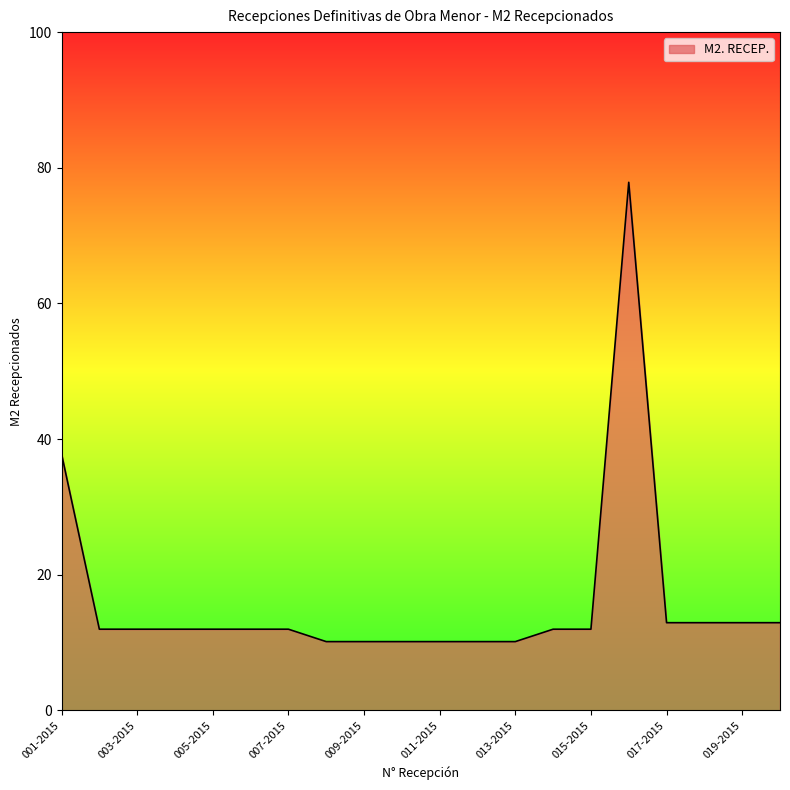

What is the smallest value displayed?

10.2